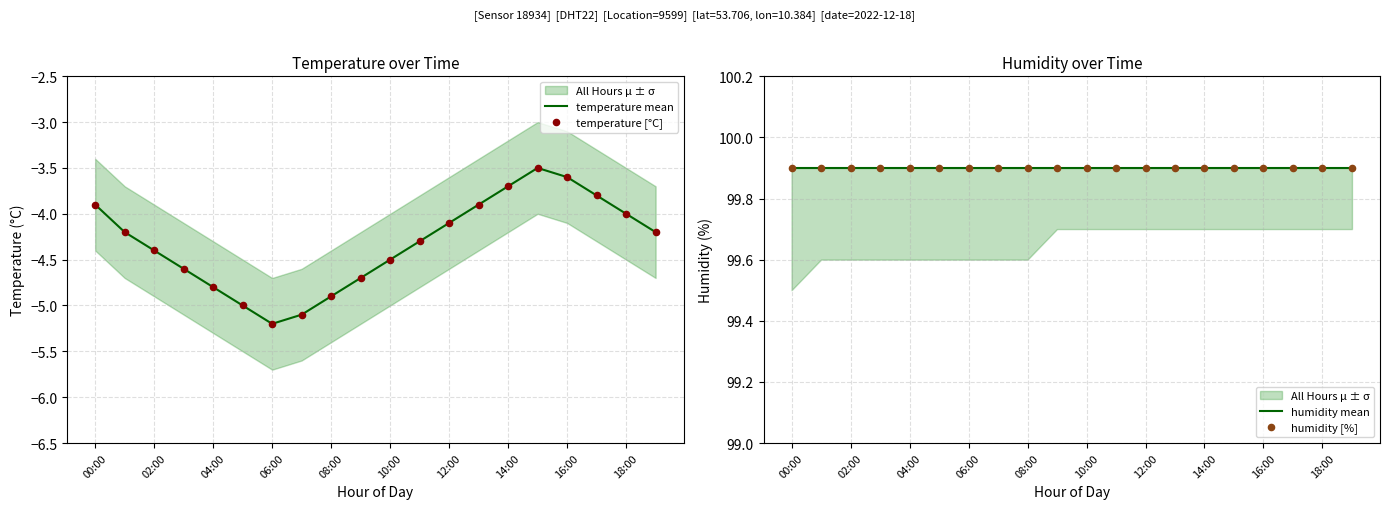

True or false: temperature mean has a value of -2.0 at 08:00.

False